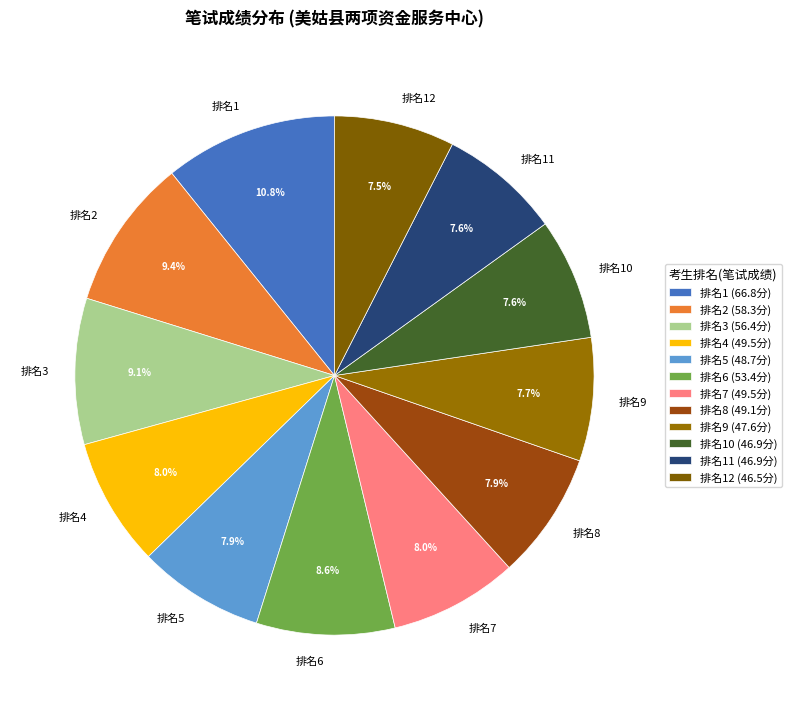

Which has a higher value, 排名4 or 排名1?

排名1